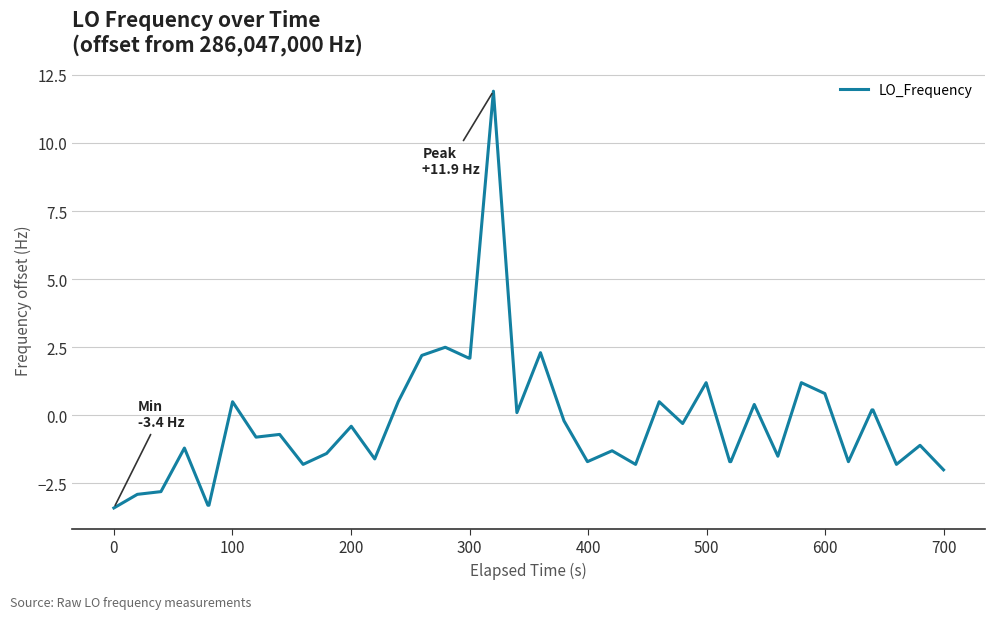

What is the smallest value displayed?

-3.4